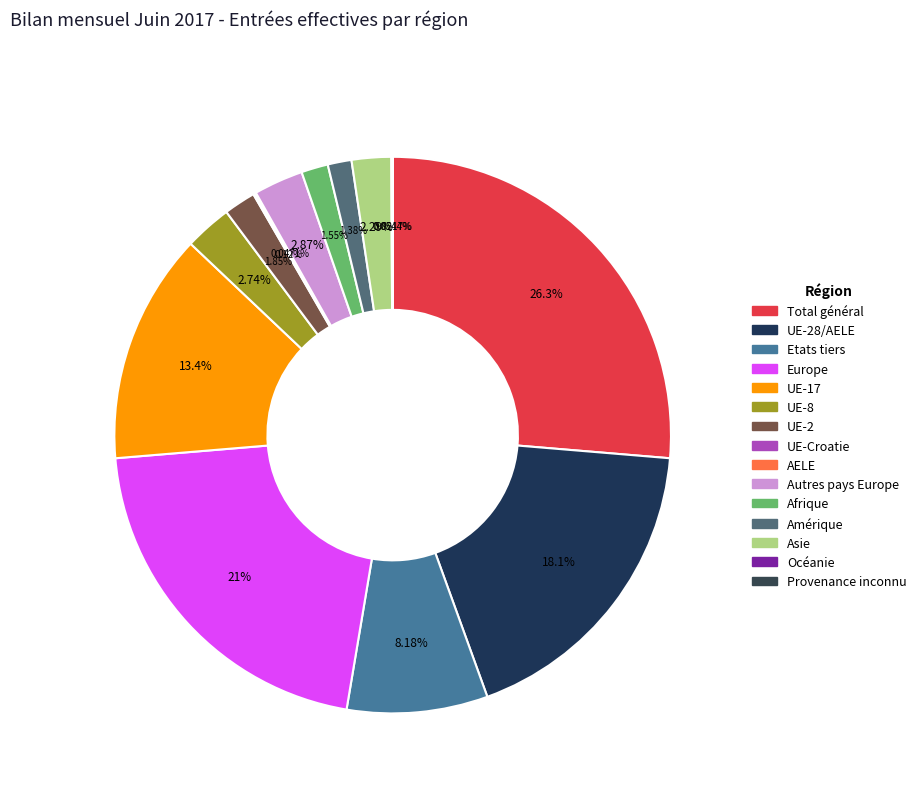

Rank the categories by value from lowest to highest.

Provenance inconnu, AELE, Océanie, UE-Croatie, Amérique, Afrique, UE-2, Asie, UE-8, Autres pays Europe, Etats tiers, UE-17, UE-28/AELE, Europe, Total général